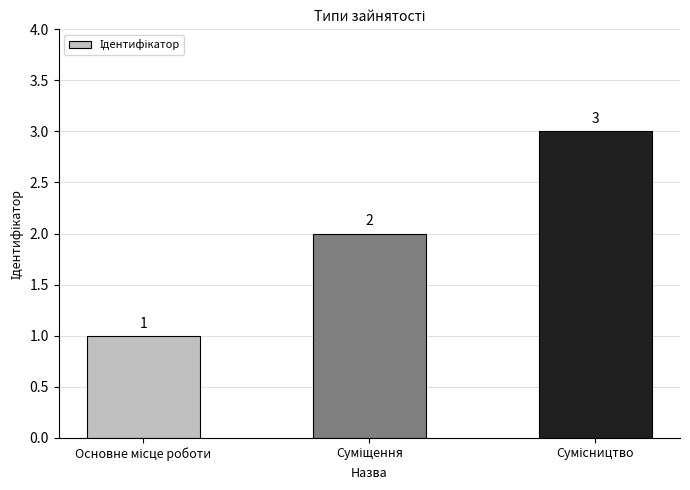

Are the bars horizontal?

No